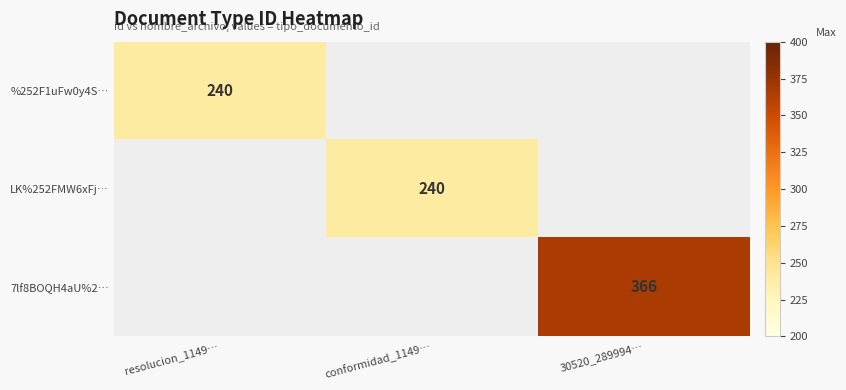

True or false: 7lf8BOQH4aU%2… has a value of 504.6 at 30520_289994….

False